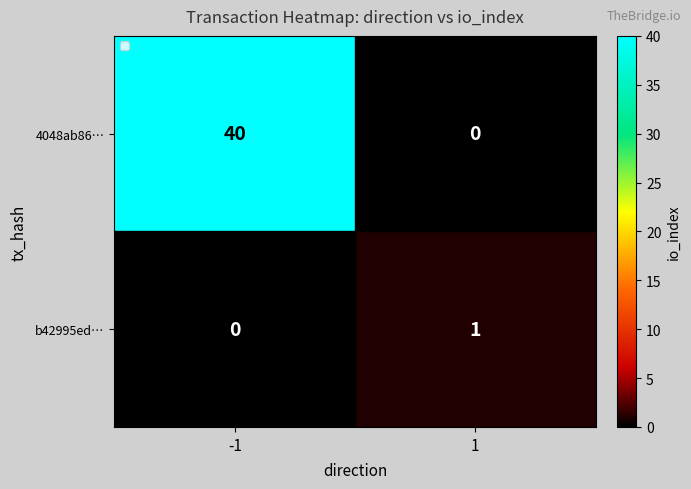

Count the number of data series in this chart.

2